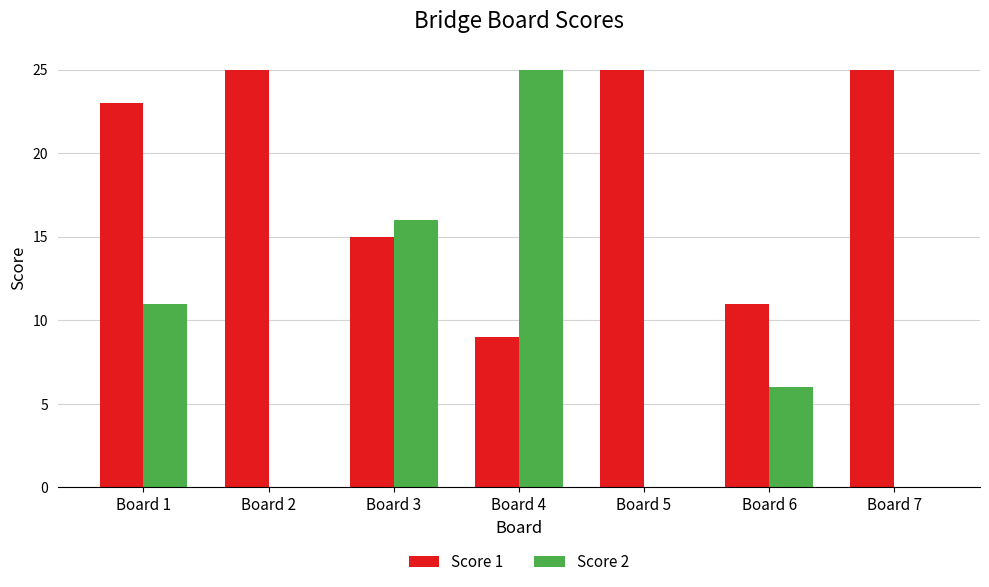

Reading left to right, extract all data points from this chart.

Score 1: 23	25	15	9	25	11	25
Score 2: 11	0	16	25	0	6	0